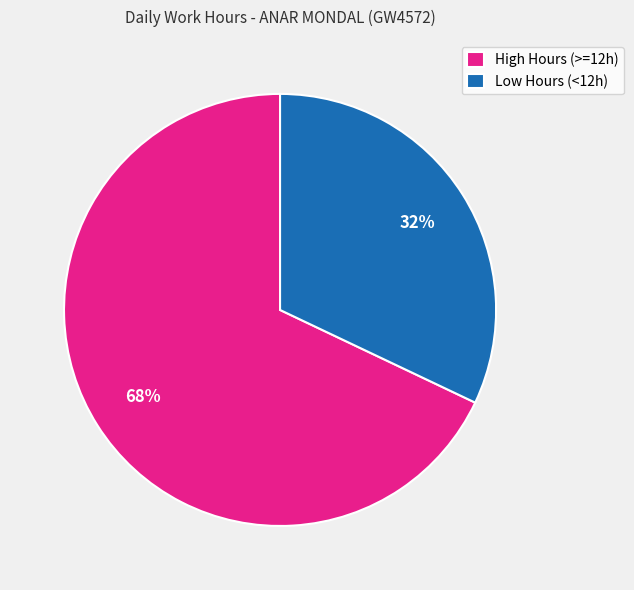

What percentage is the Low Hours (<12h) slice, to the nearest percent?

32%